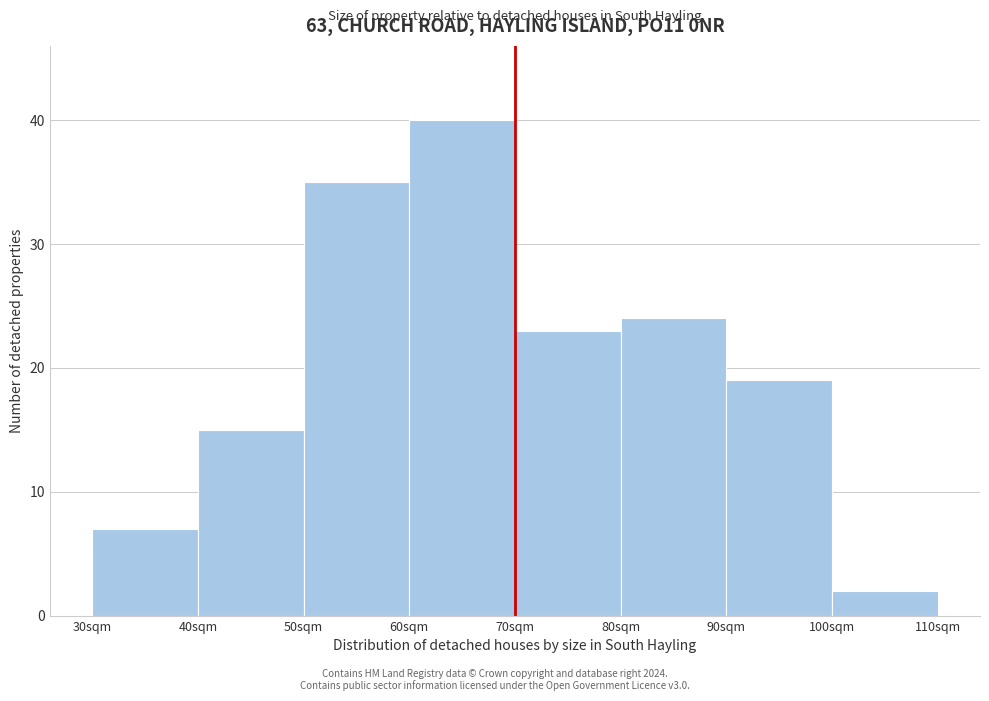

Over which range of the x-axis is the bar tallest?

60 to 70